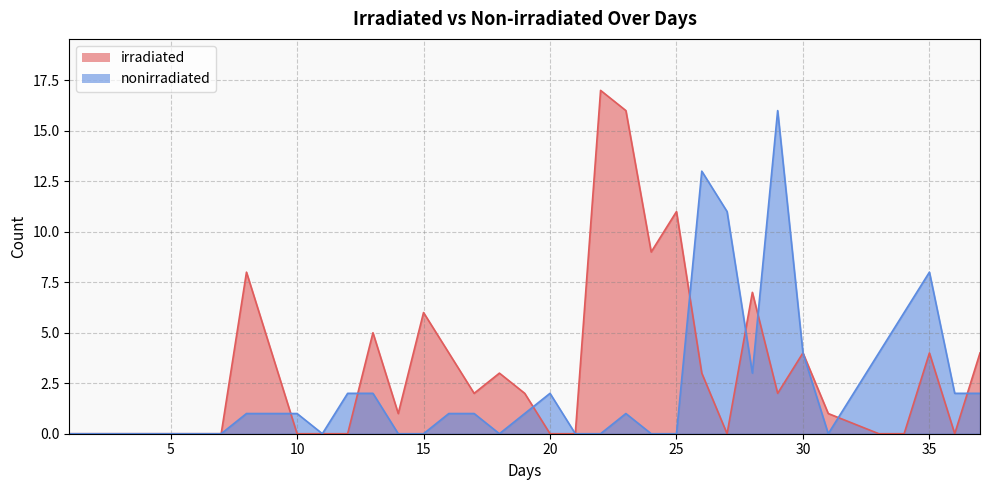

What is the sum of all nonirradiated values?

81